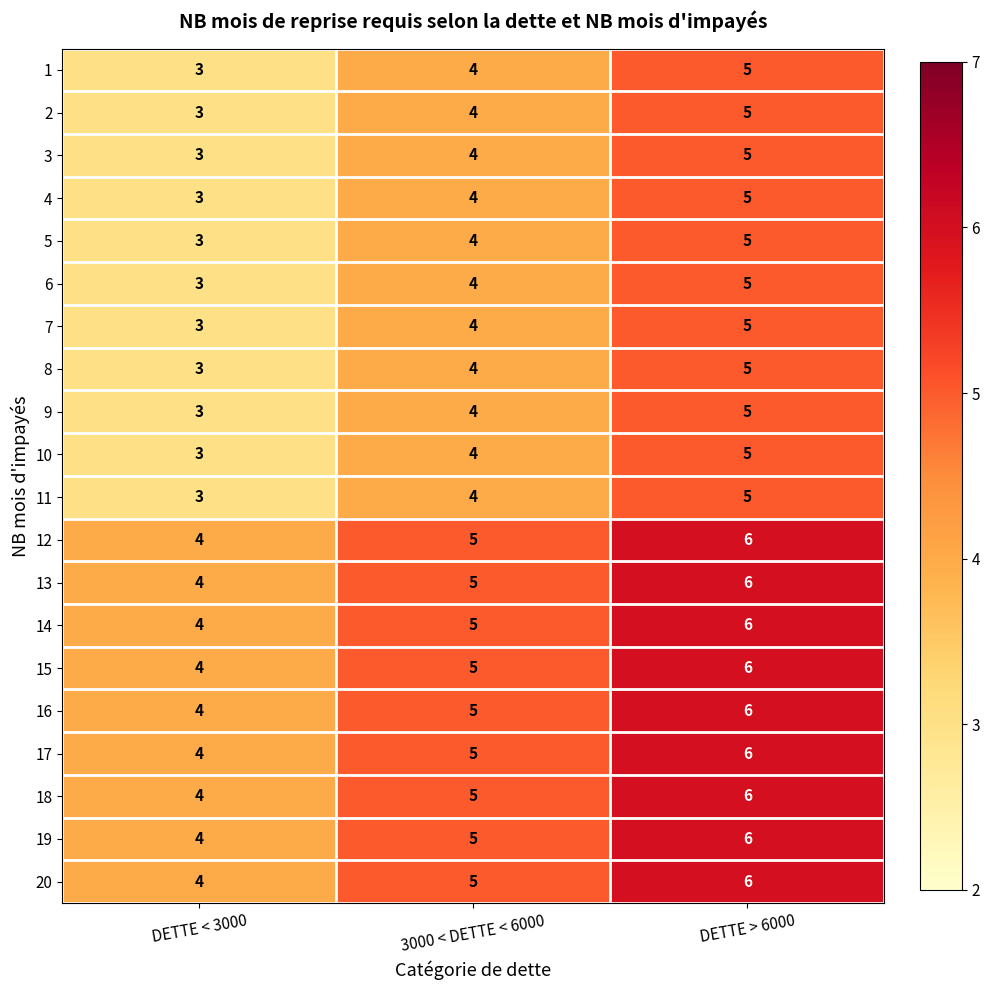

What is the sum of all 15 values?

15